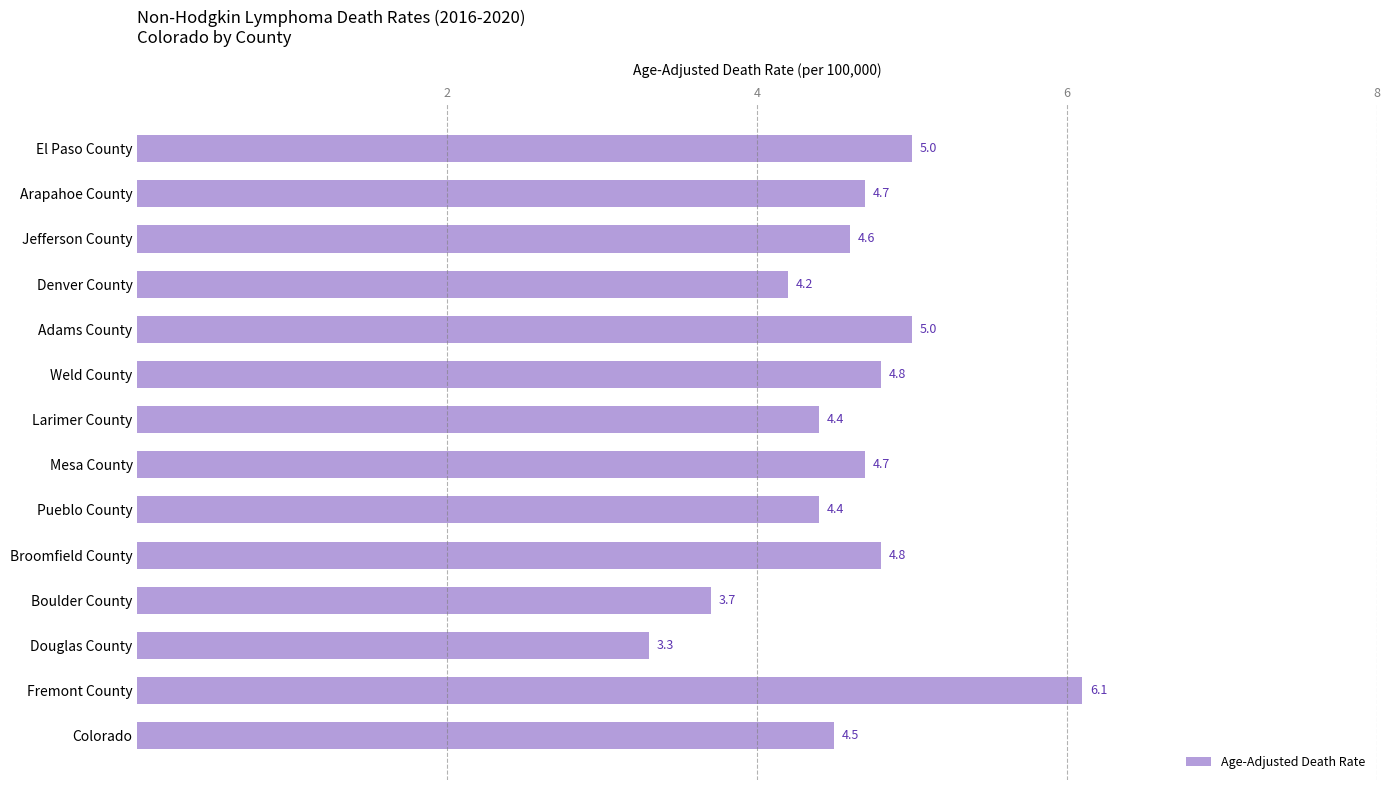

What is the average value?

4.6